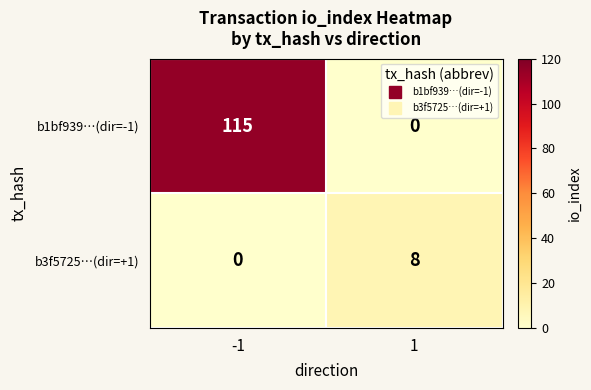

What is the approximate value of b1bf939…(dir=-1) at -1, to the nearest 50?

100